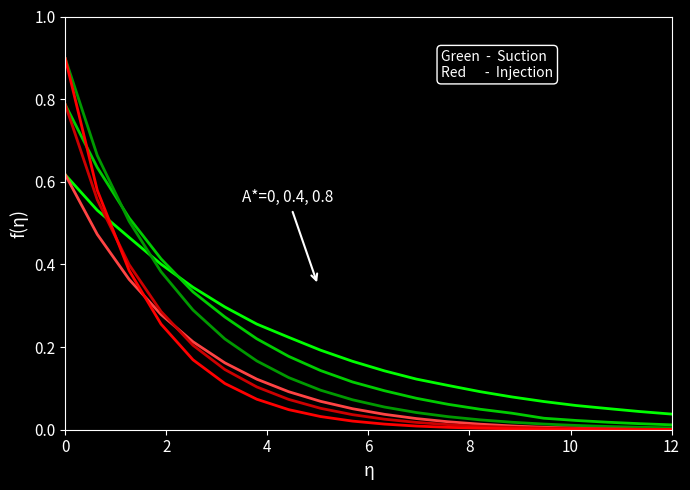

What is the maximum value shown in the chart?

0.9